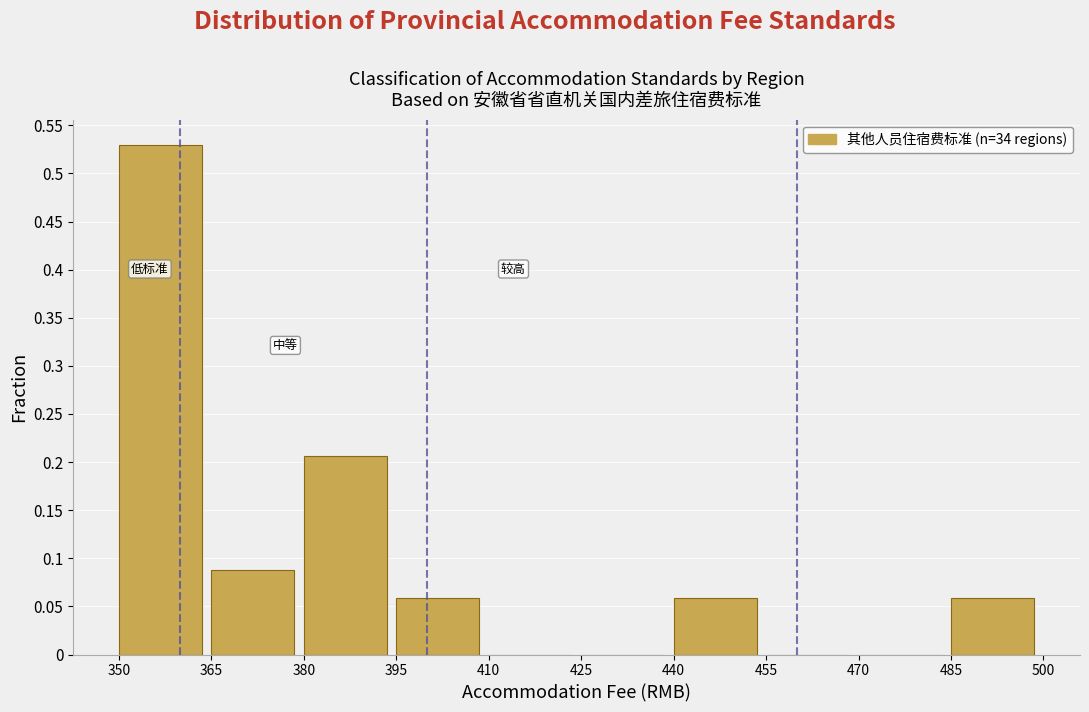

Reading left to right, transcribe this chart: for each bar, give the range it covers on the x-axis and its height. The values are not printed on the chart, so give them approximately, as read against the axis.

350 to 365: 0.530
365 to 380: 0.090
380 to 395: 0.205
395 to 410: 0.060
410 to 425: 0
425 to 440: 0
440 to 455: 0.060
455 to 470: 0
470 to 485: 0
485 to 500: 0.060